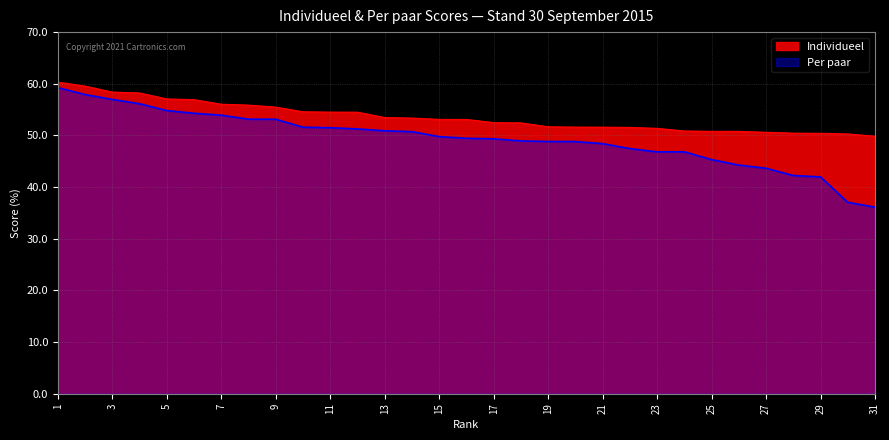

Reading right to left, transcribe all the data shown in this chart.

Individueel: 49.9	50.3	50.4	50.4	50.6	50.8	50.8	50.9	51.4	51.5	51.6	51.6	51.7	52.4	52.5	53.1	53.1	53.4	53.5	54.5	54.5	54.6	55.5	55.9	56.0	56.9	57.1	58.2	58.4	59.5	60.3
Per paar: 36.1	37.0	42.0	42.2	43.6	44.3	45.3	46.8	46.8	47.5	48.4	48.8	48.8	48.9	49.4	49.4	49.8	50.7	50.9	51.3	51.5	51.6	53.1	53.1	53.9	54.3	54.8	56.1	57.0	57.9	59.3